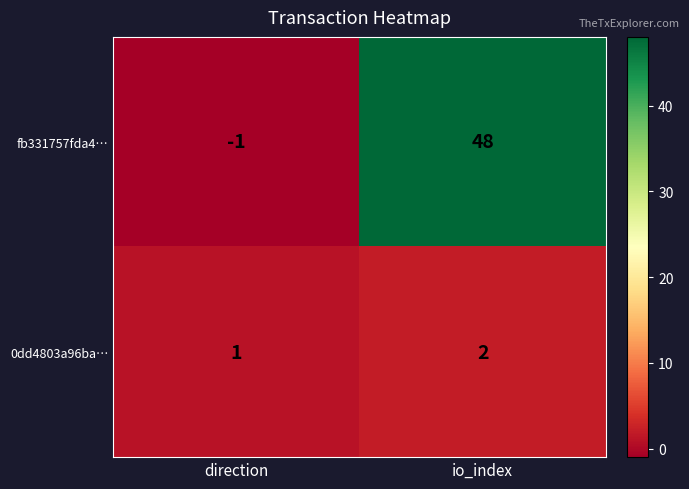

At which category does the chart reach its peak across all series?

io_index